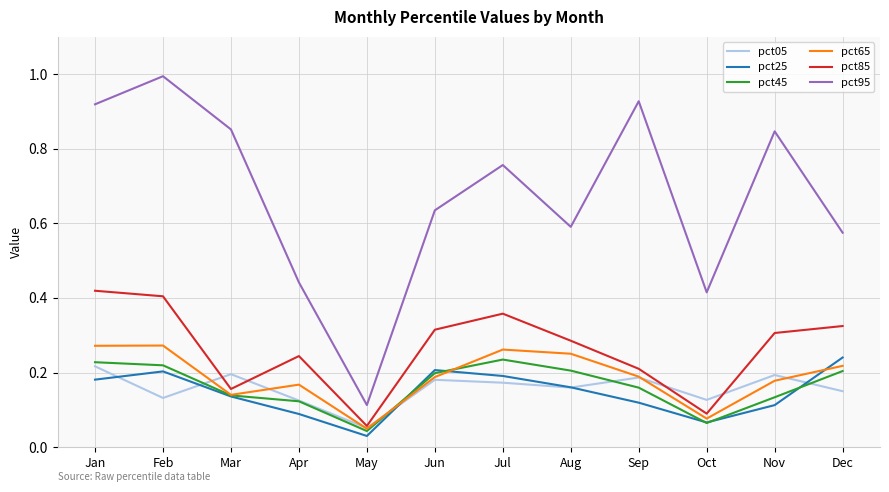

Count the pct25 values in the range 0 to 1.

12